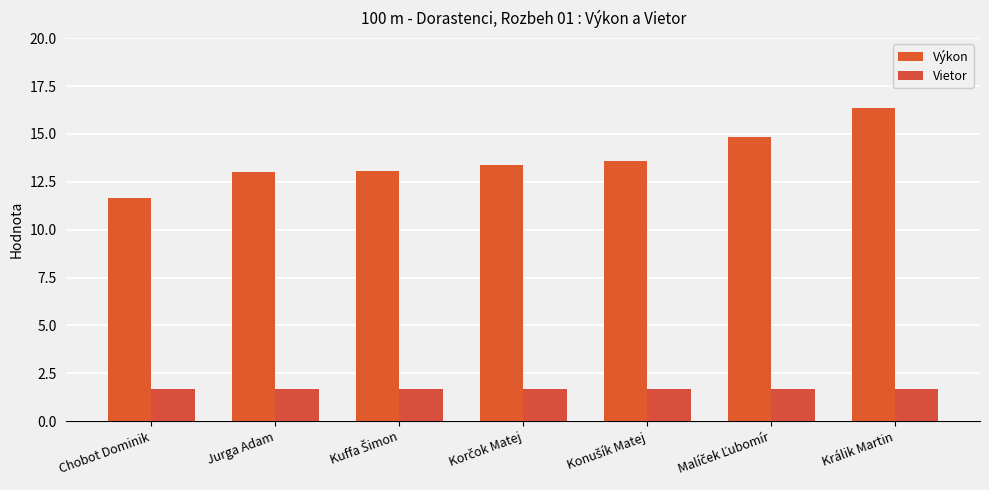

How many groups of bars are there?

7